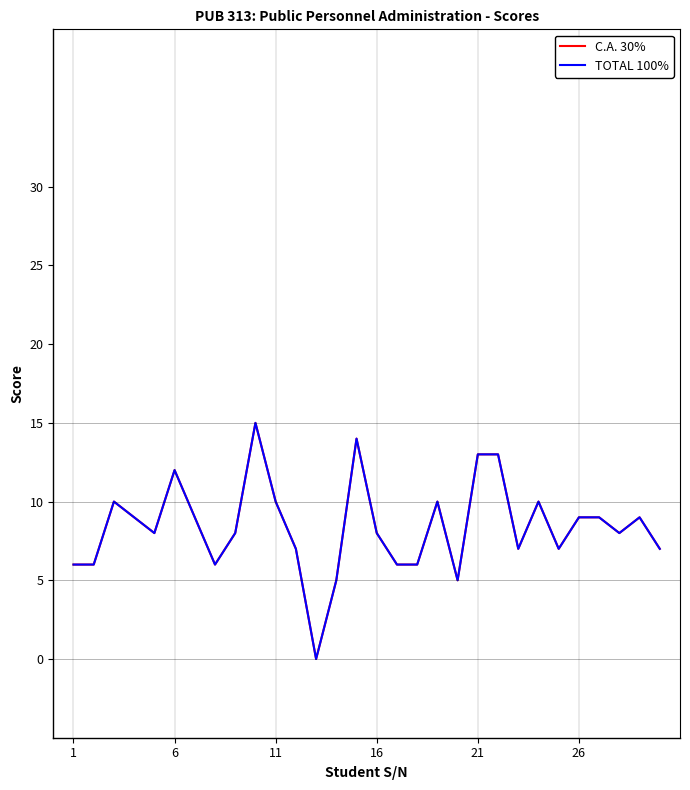

Does the chart display data point markers on the line(s)?

No